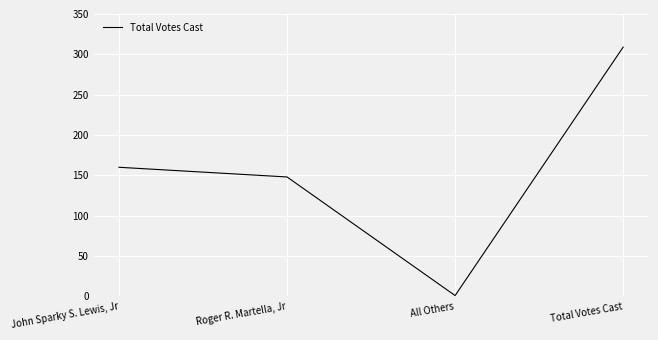

Which label corresponds to the largest value in the chart?

Total Votes Cast